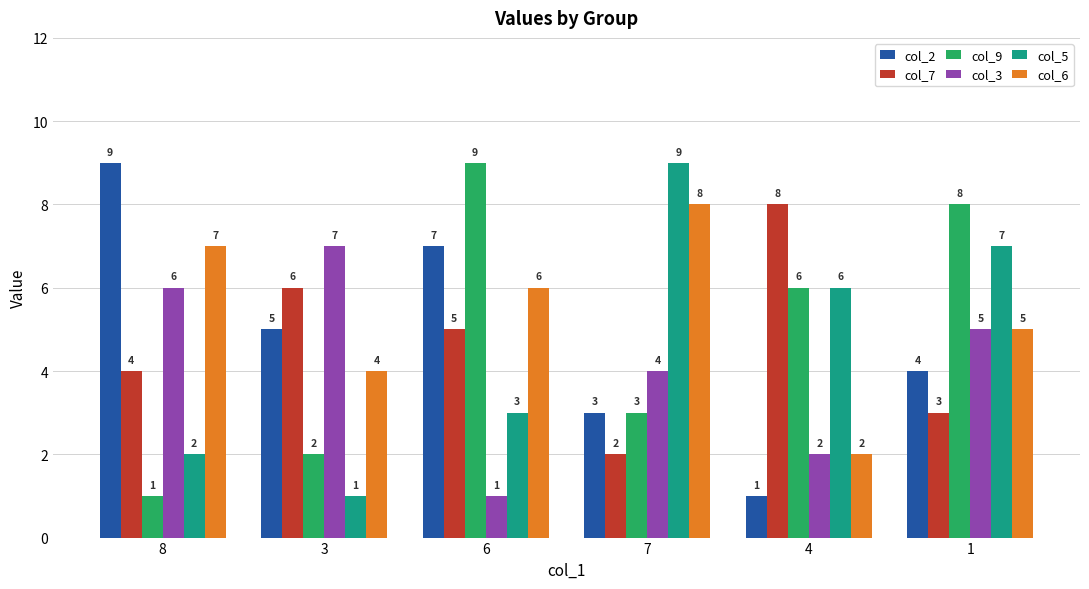

Which series has the largest total across all categories?

col_6